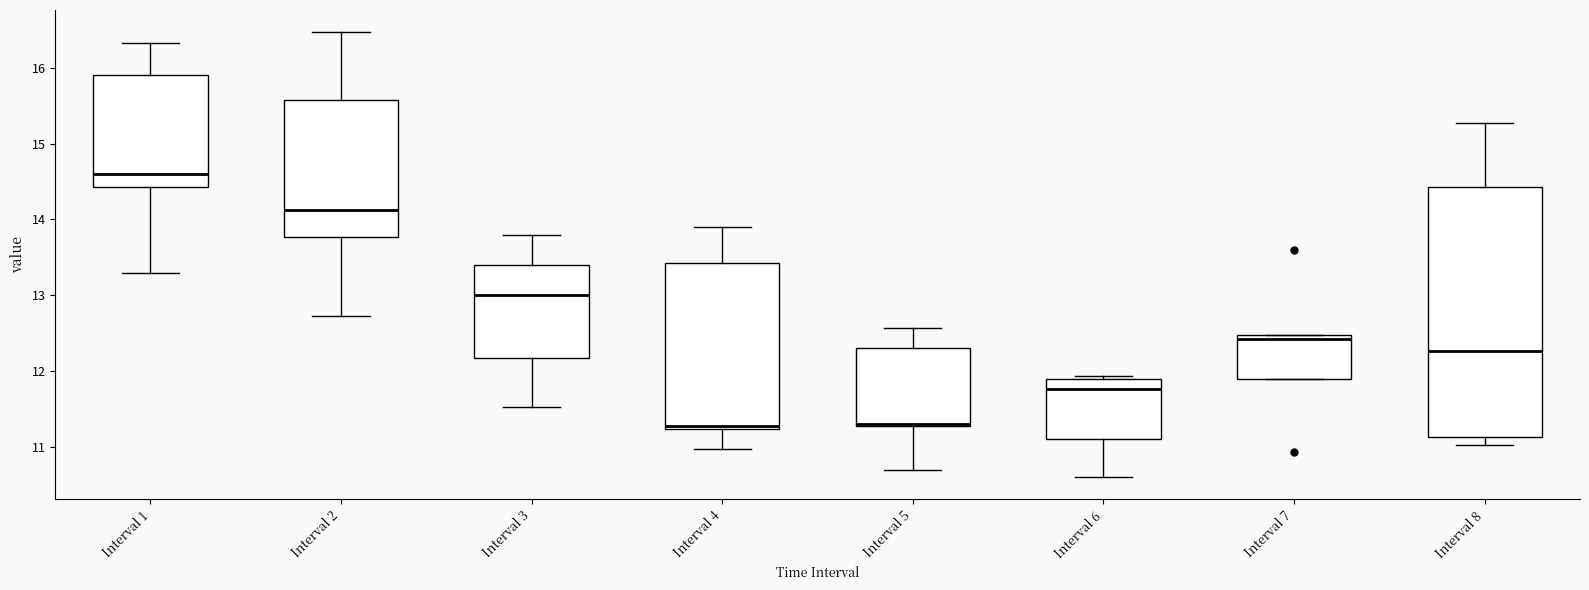

Reading left to right, read every box against the y-axis: the position of its median line, the range the box covers, and the ends of its whiskers. The values are not printed on the chart, so give them approximately, as read against the axis.

Interval 1: median 14.6, box 14.4 to 15.9, whiskers 13.3 to 16.3
Interval 2: median 14.1, box 13.8 to 15.6, whiskers 12.7 to 16.5
Interval 3: median 13.0, box 12.2 to 13.4, whiskers 11.5 to 13.8
Interval 4: median 11.3, box 11.2 to 13.4, whiskers 11.0 to 13.9
Interval 5: median 11.3 (just above the box's lower edge), box 11.3 to 12.3, whiskers 10.7 to 12.6
Interval 6: median 11.8, box 11.1 to 11.9, whiskers 10.6 to 11.9
Interval 7: median 12.4, box 11.9 to 12.5, whiskers 11.9 to 12.5
Interval 8: median 12.3, box 11.1 to 14.4, whiskers 11.0 to 15.3